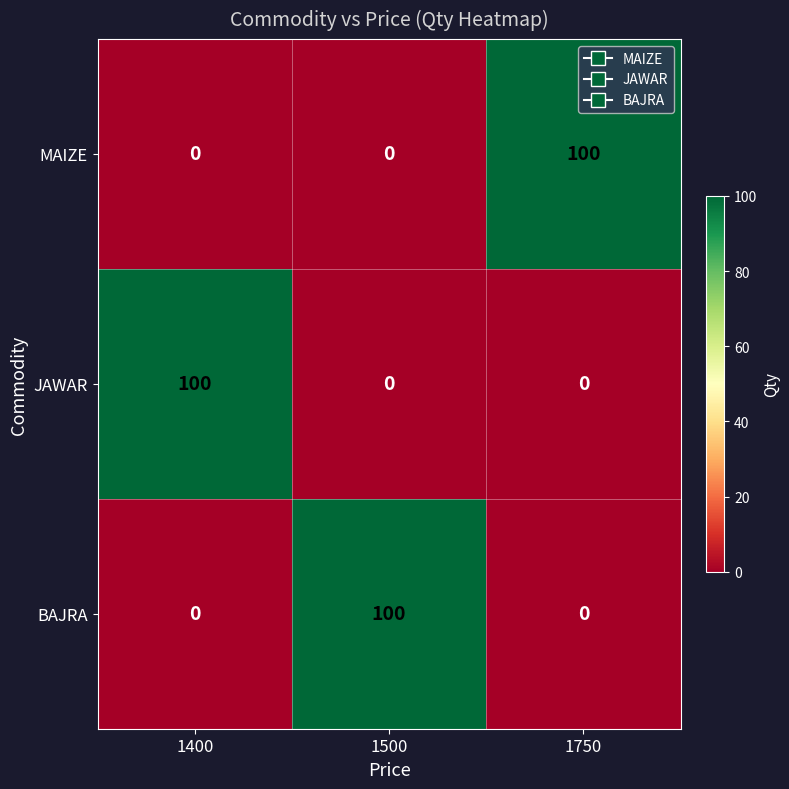

What is the difference between the maximum and minimum values in the JAWAR series?

100